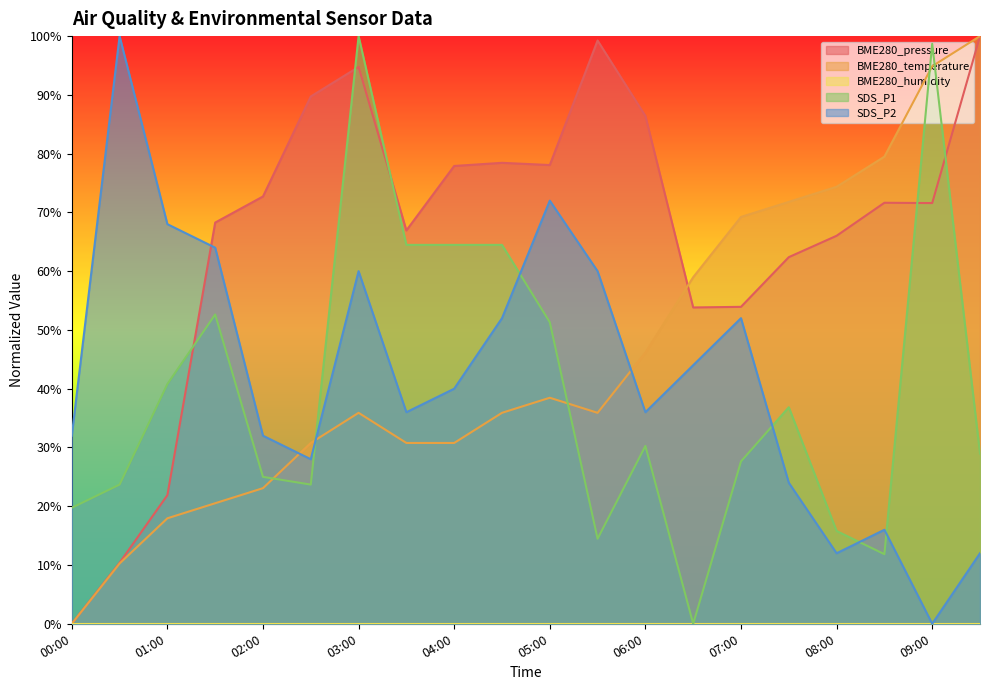

What is the label of the 5th point from the left?

02:00